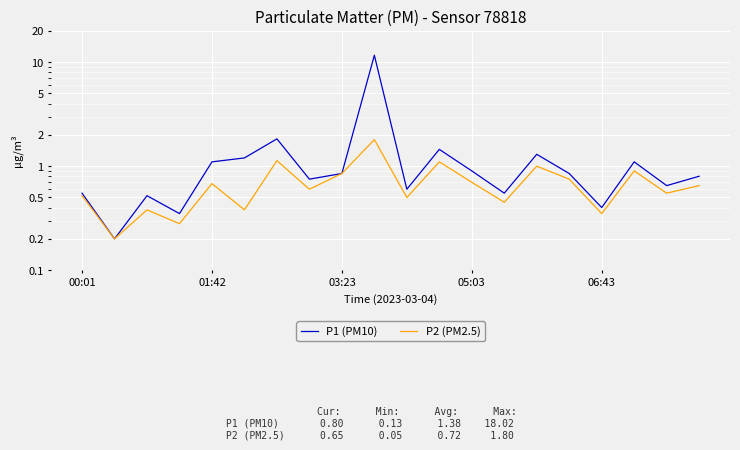

How many interior local peaks does the P1 (PM10) series have?

6